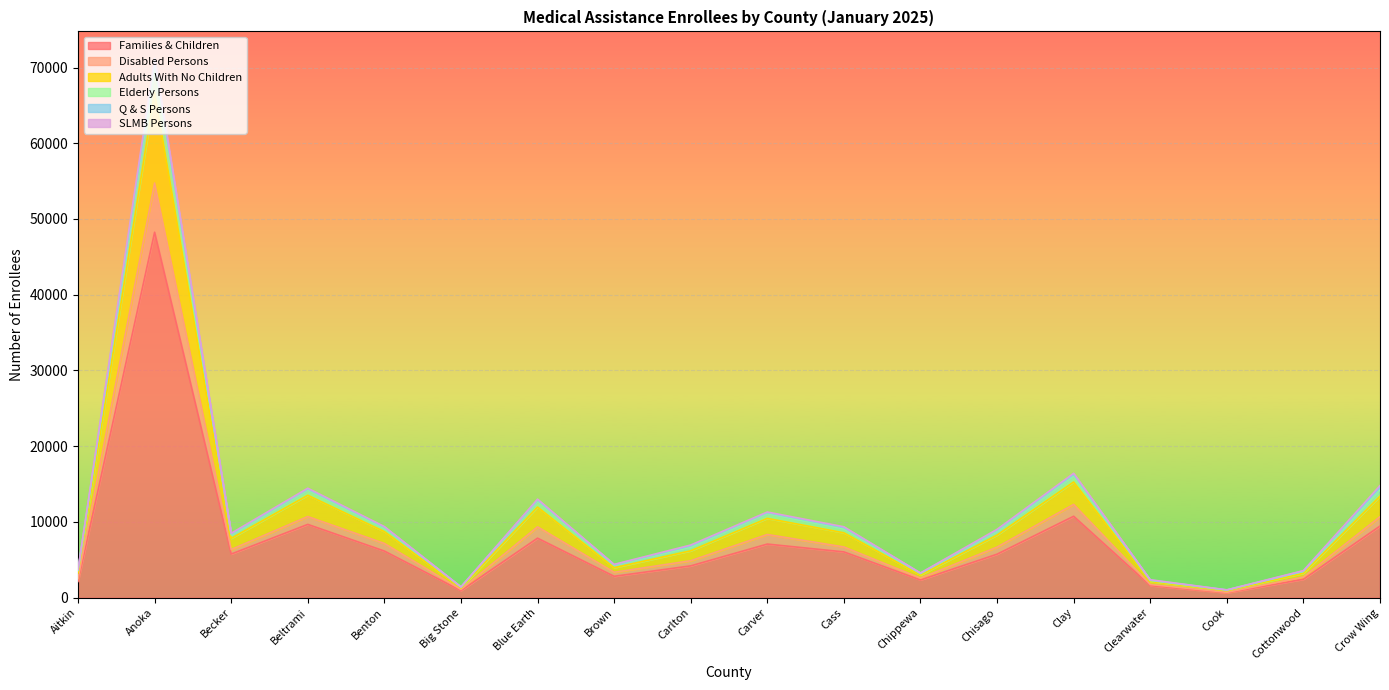

What is the difference between the Families & Children values at Clearwater and Chisago?

4150